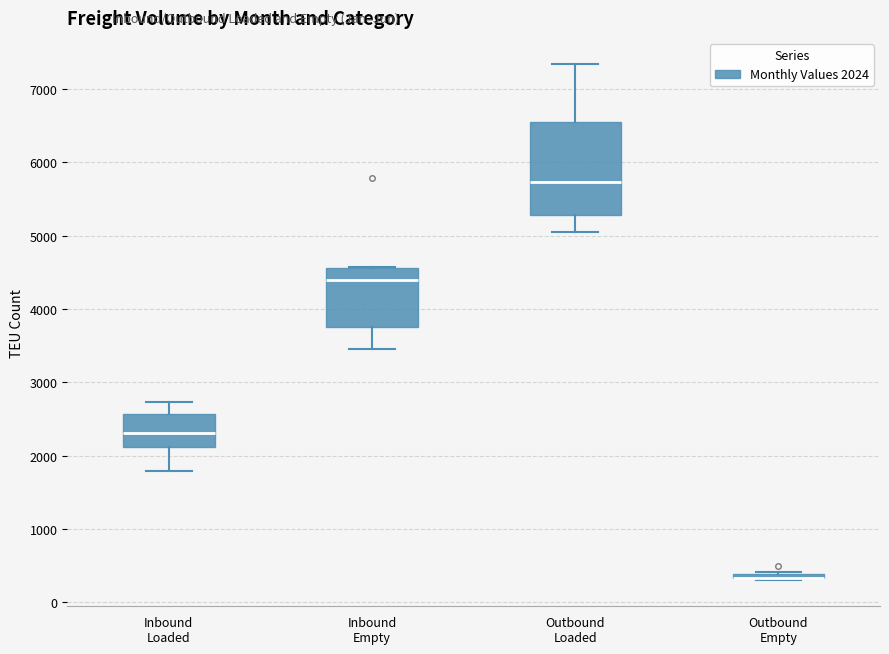

Which box is the tallest, from its lower edge to its upper edge?

Outbound Loaded